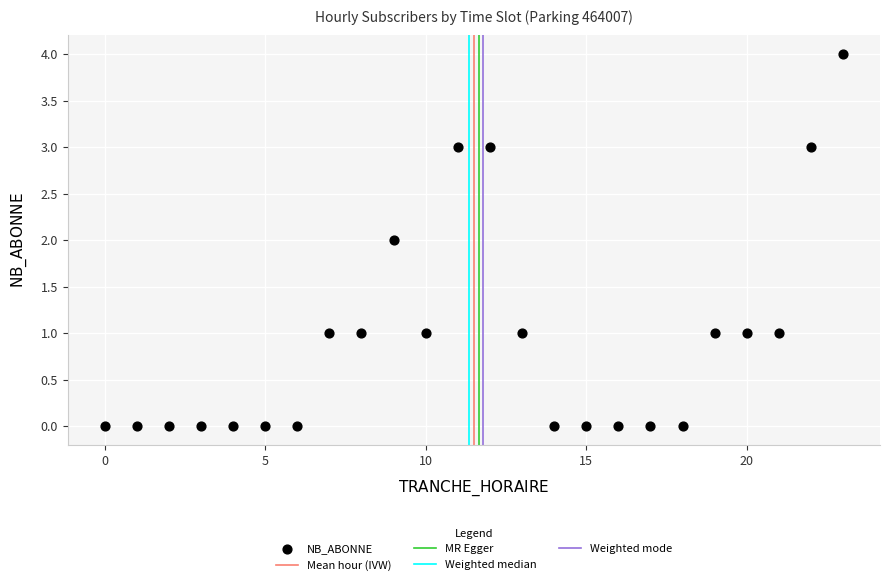

What is the range of X values (max minus min)?

23